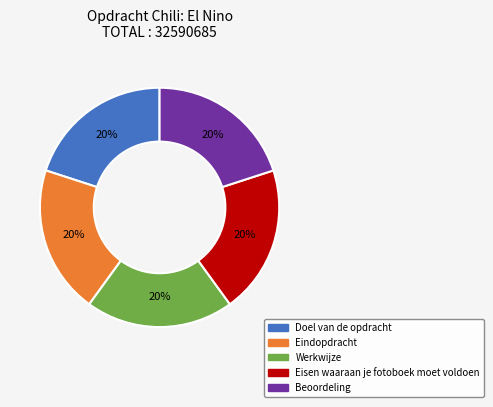

Combined, do Werkwijze and Doel van de opdracht account for over 50%?

No